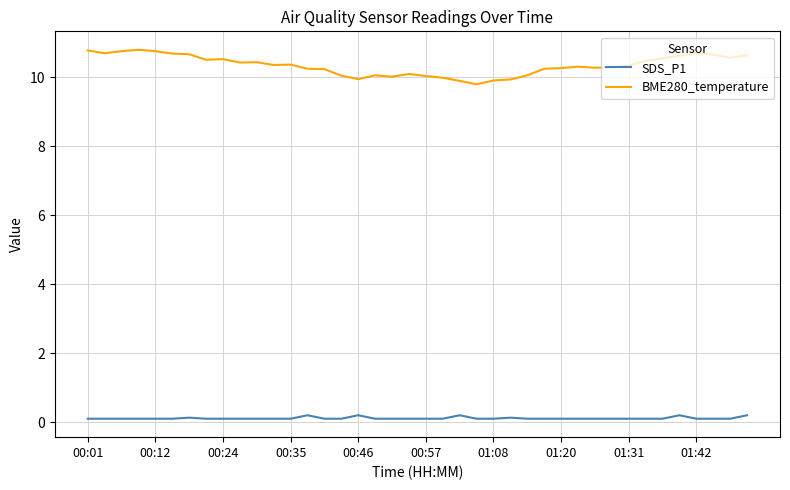

Rank the series by their maximum value, from highest to lowest.

BME280_temperature, SDS_P1